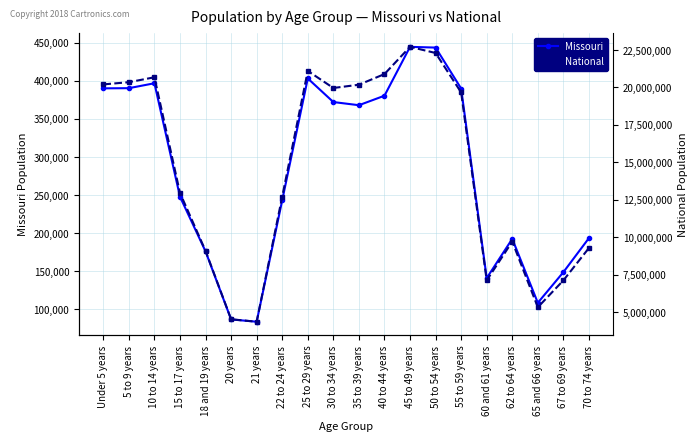

At 40 to 44 years, list the series in order from largest to smallest.

National, Missouri